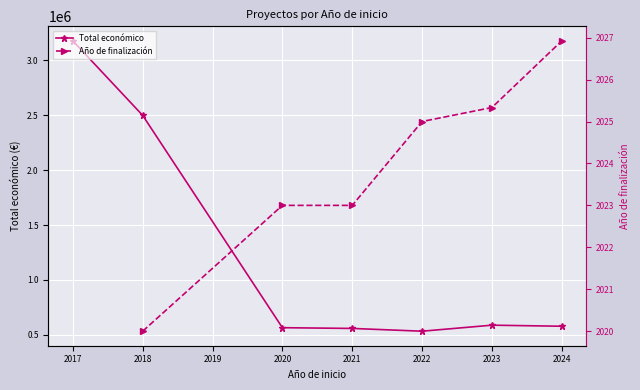

The value of Total económico at 2024 is 387261.6. True or false?

False